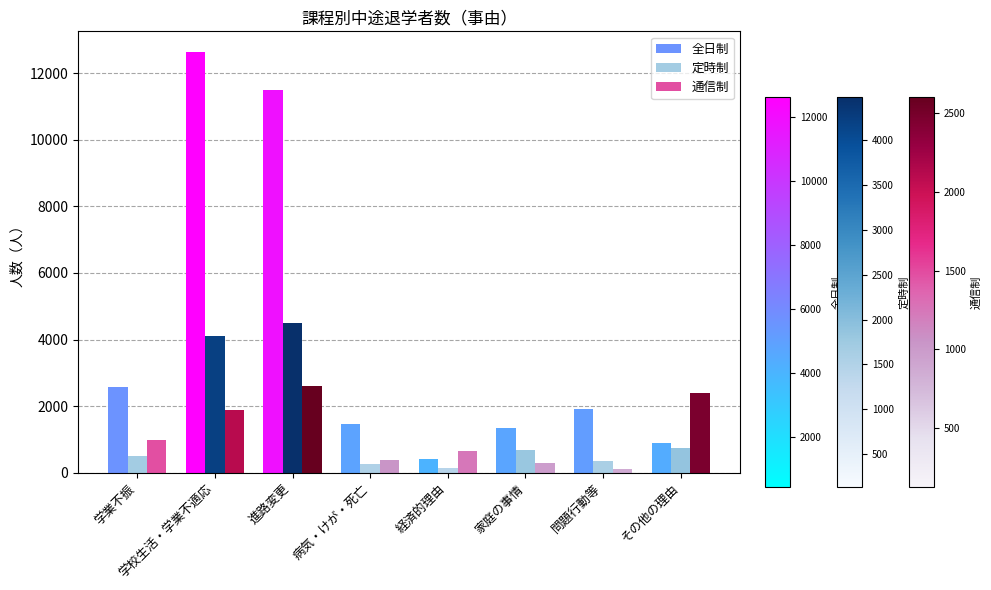

What is the label of the 8th bar from the left?

その他の理由